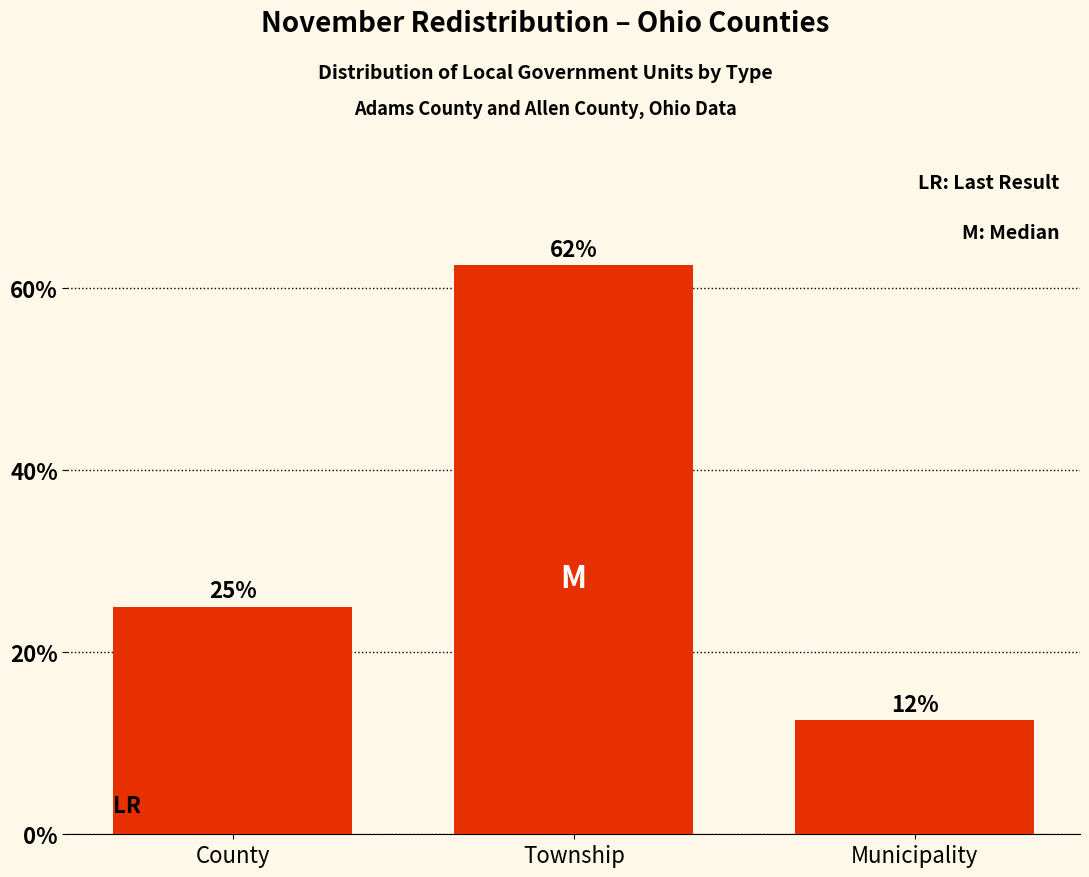

Rank the categories by value from highest to lowest.

Township, County, Municipality